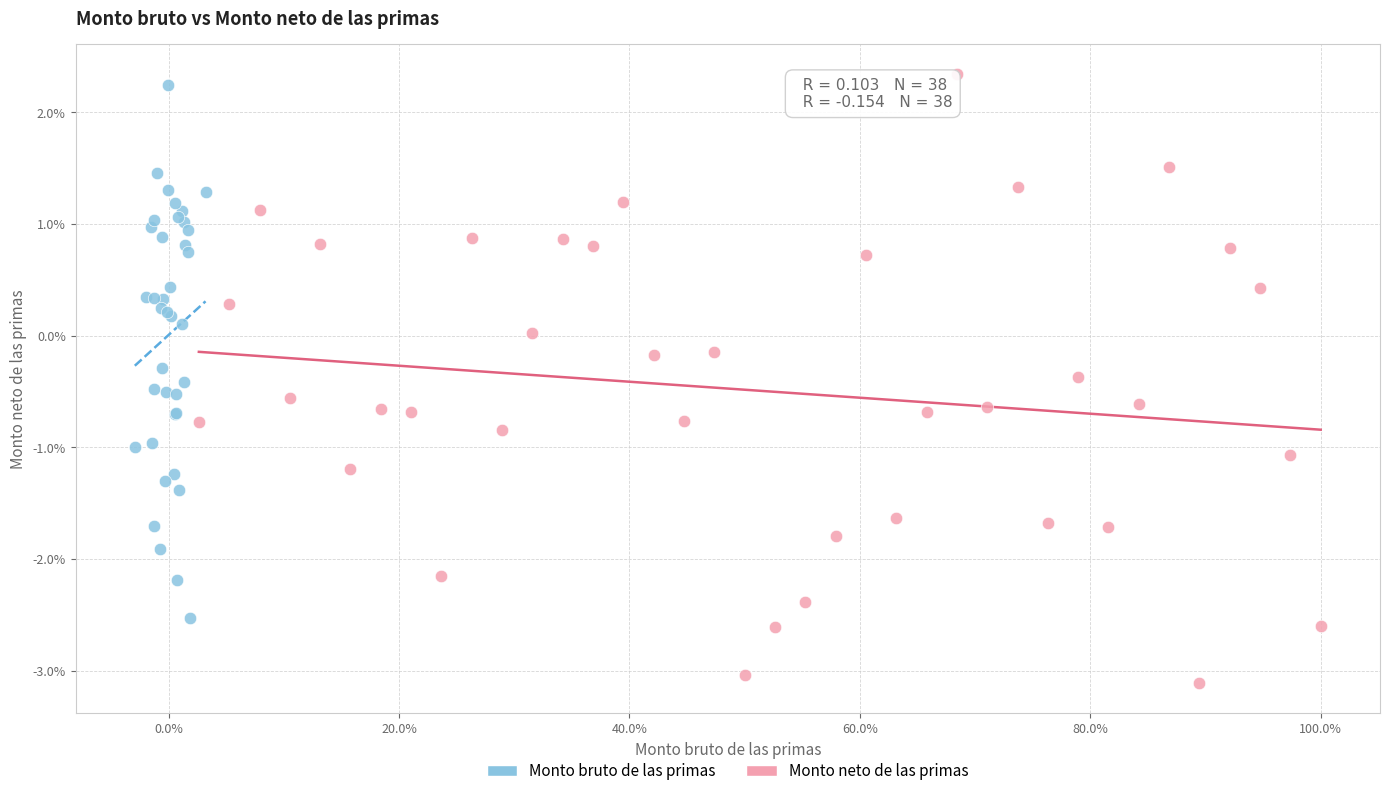

Which series has the largest Y range (max minus min)?

Monto neto de las primas